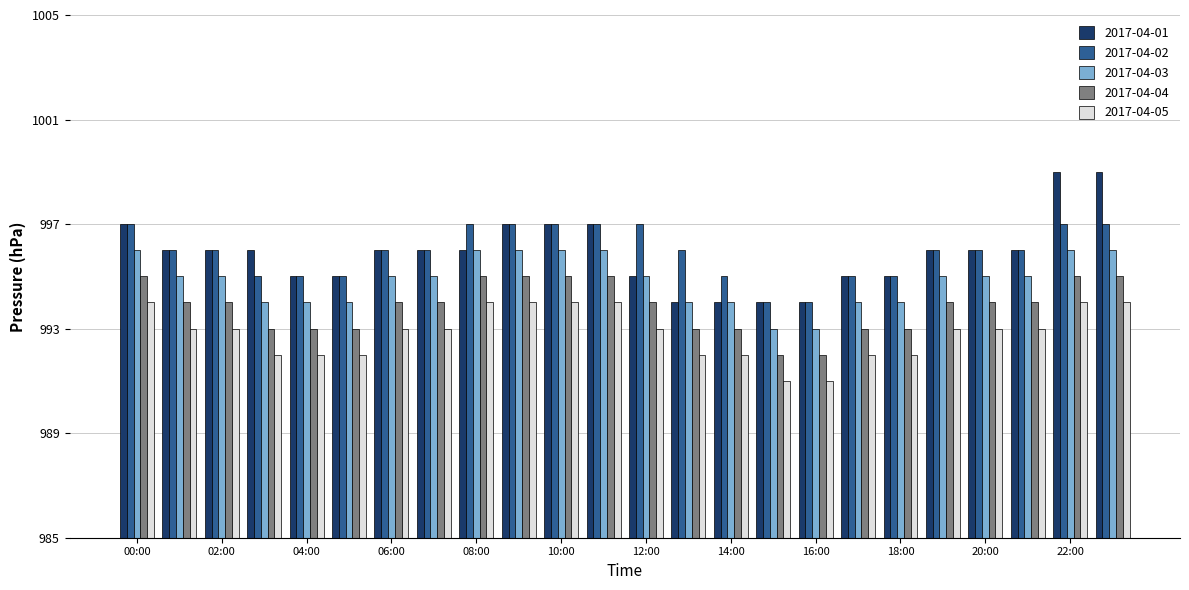

How many bars are there in each group?

5